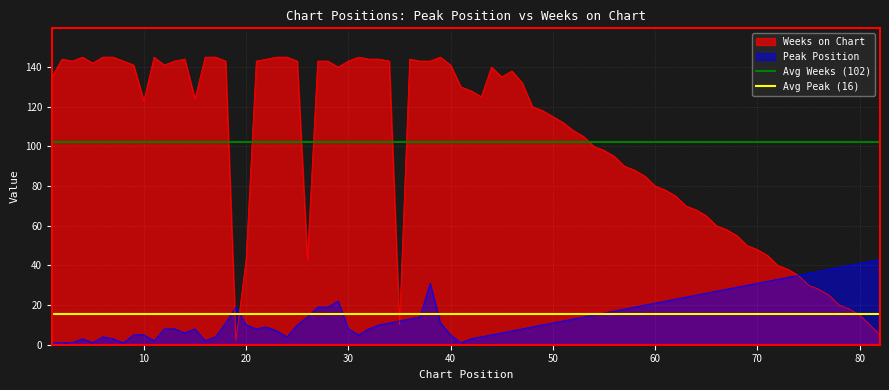

What is the highest value of the Weeks on Chart series?

145